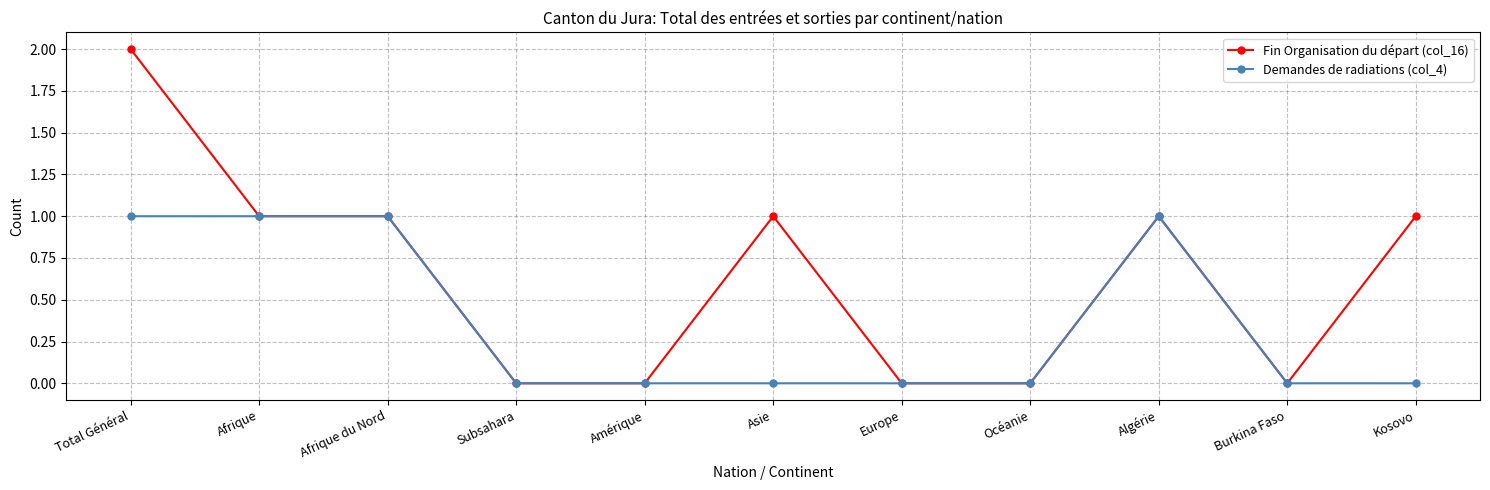

True or false: Fin Organisation du départ (col_16) has more than 1 points higher than both neighbors.

True